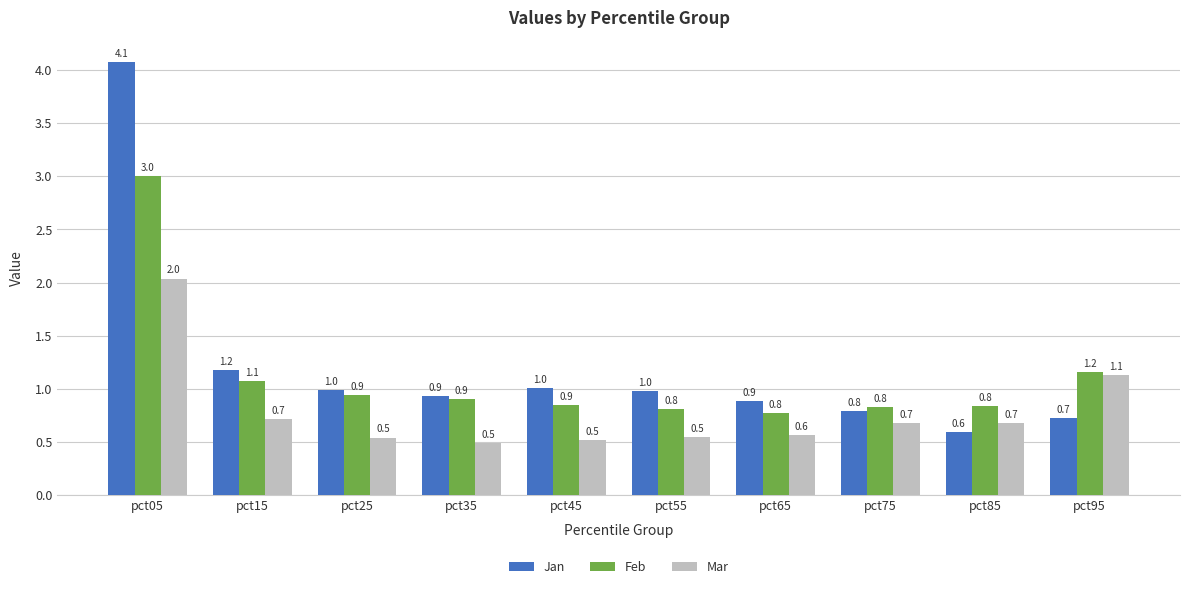

At which category is the sum across all series the highest?

pct05